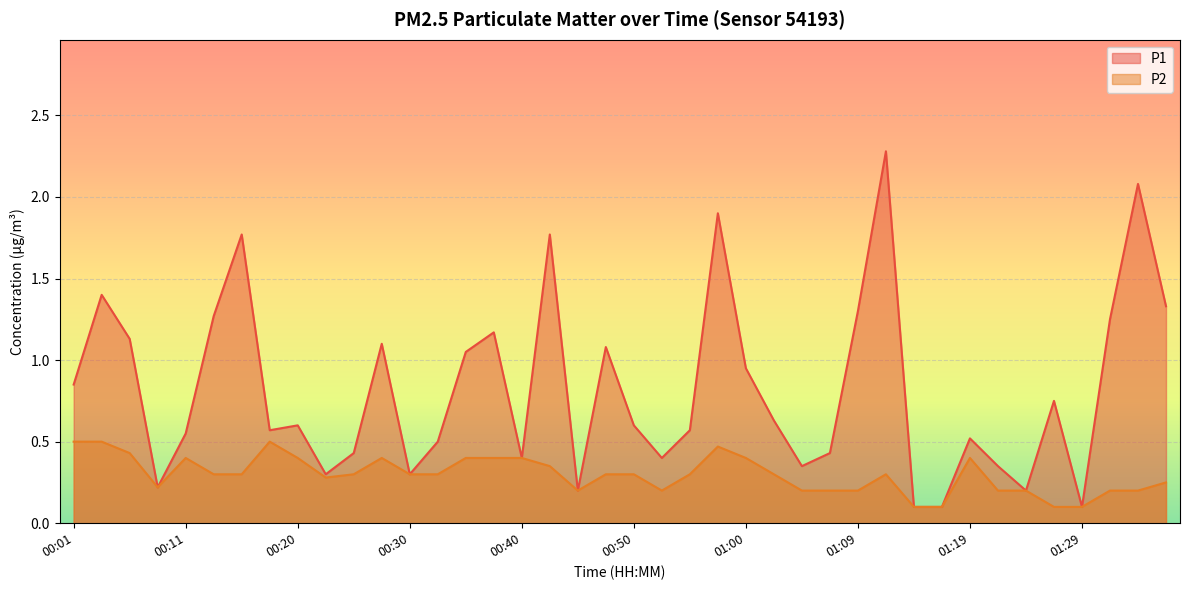

What is the total value across all series at 00:47?

1.4